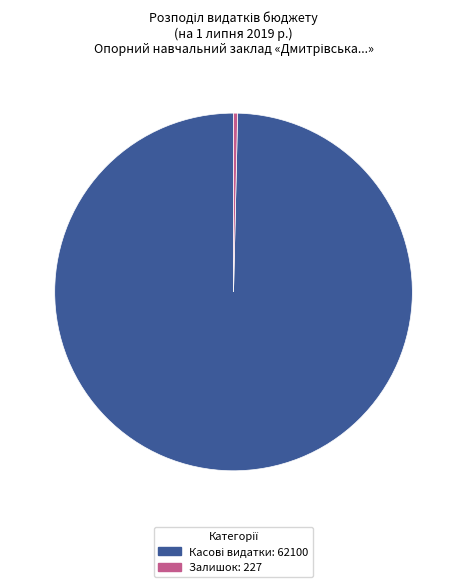

How many segments does this pie chart have?

2